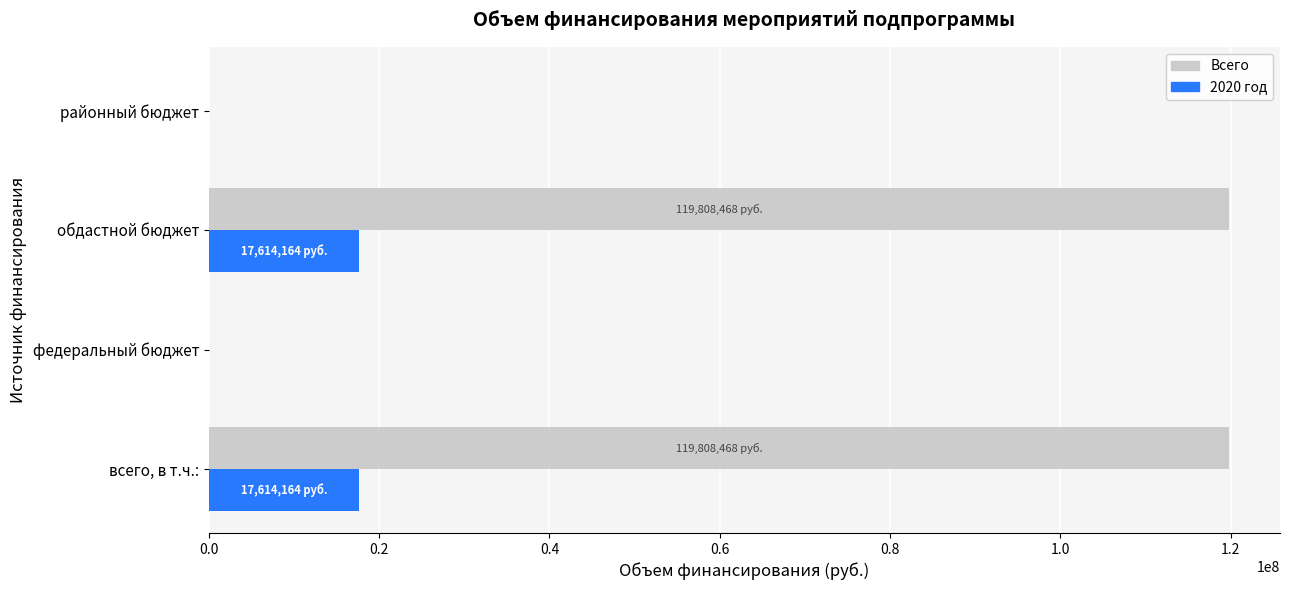

Which series has the largest total across all categories?

Всего